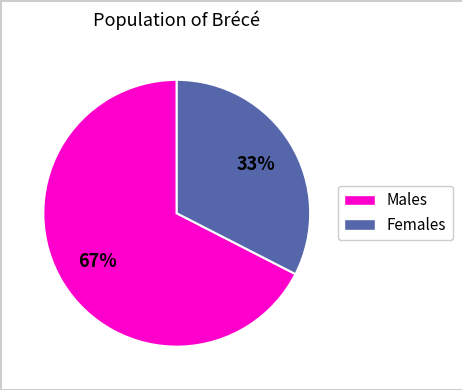

Is there a majority slice in this chart?

Yes